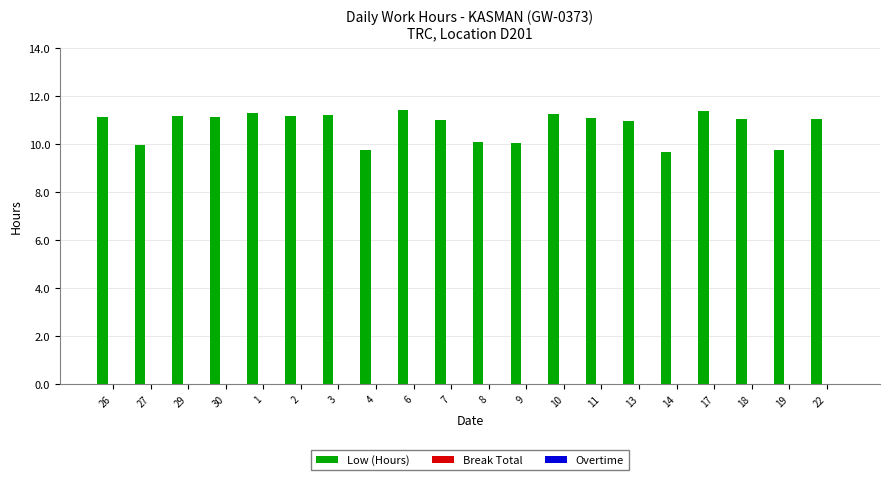

What is the value of the 5th bar from the left?

11.3